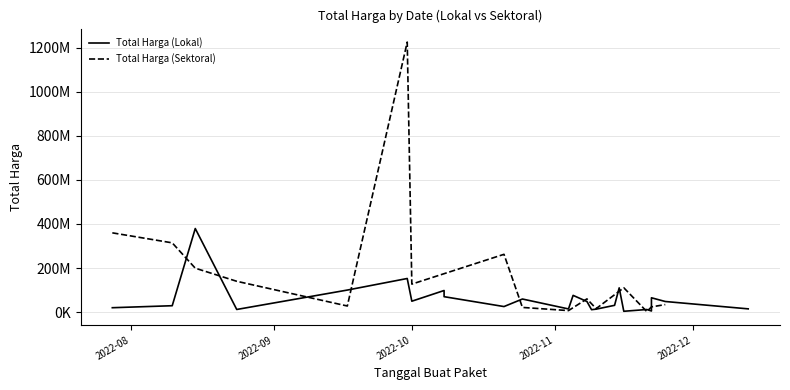

Is this an area chart (filled region under the line)?

No